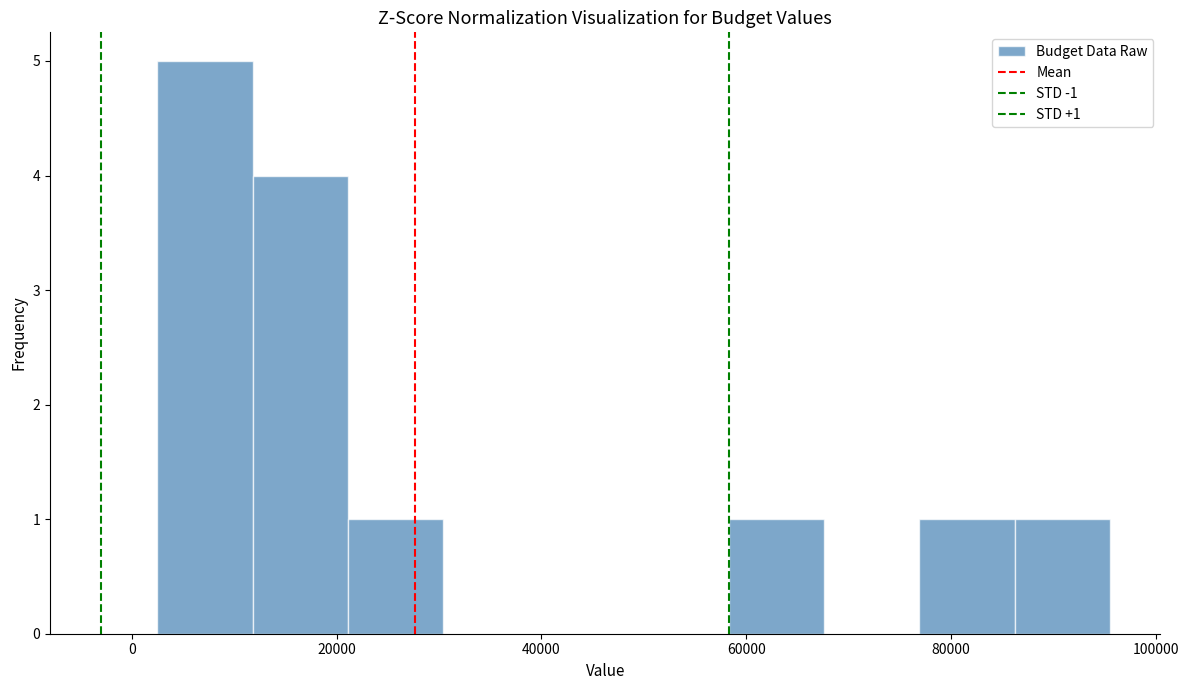

Over which range of the x-axis is the bar tallest?

2000 to 12000